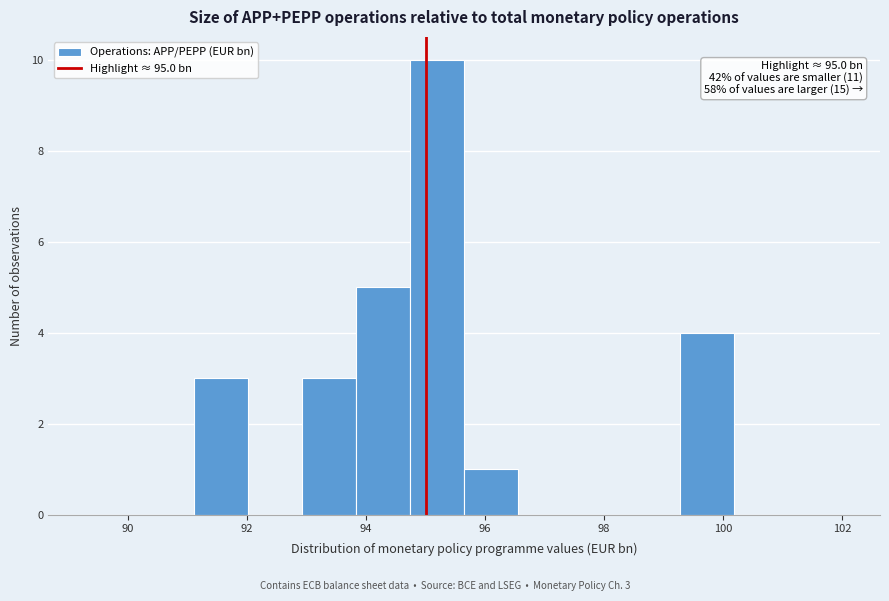

Which range on the x-axis has the tallest bar?

94.8 to 95.6